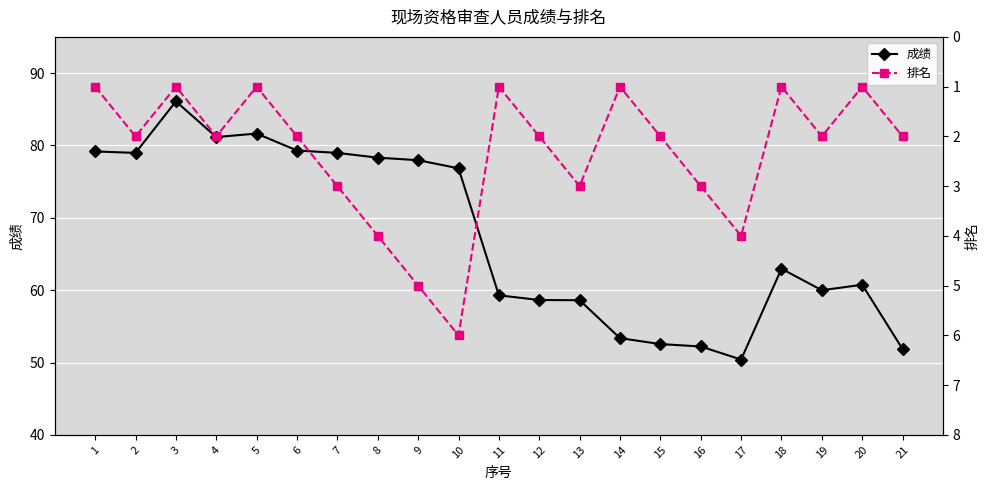

At which category does 成绩 reach its first local peak?

3